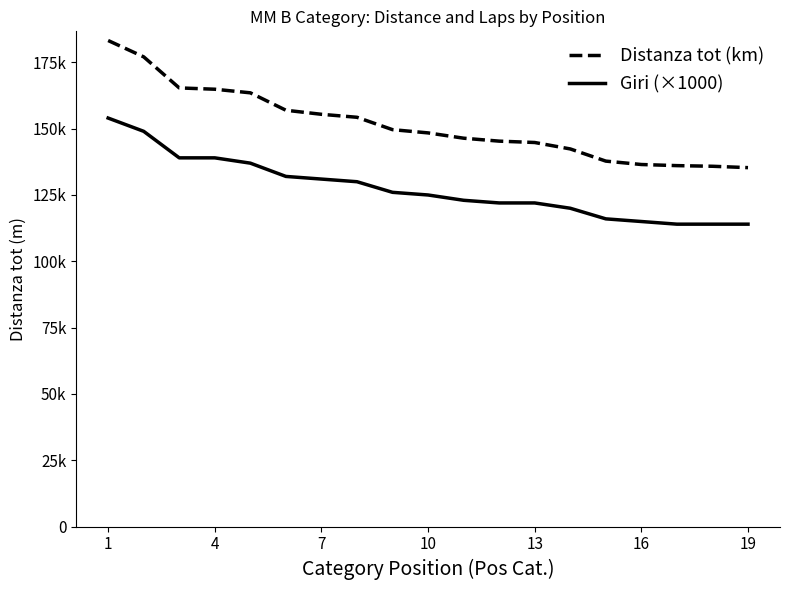

What is the value of the Distanza tot (km) point at the 6th from the left?

156949.0